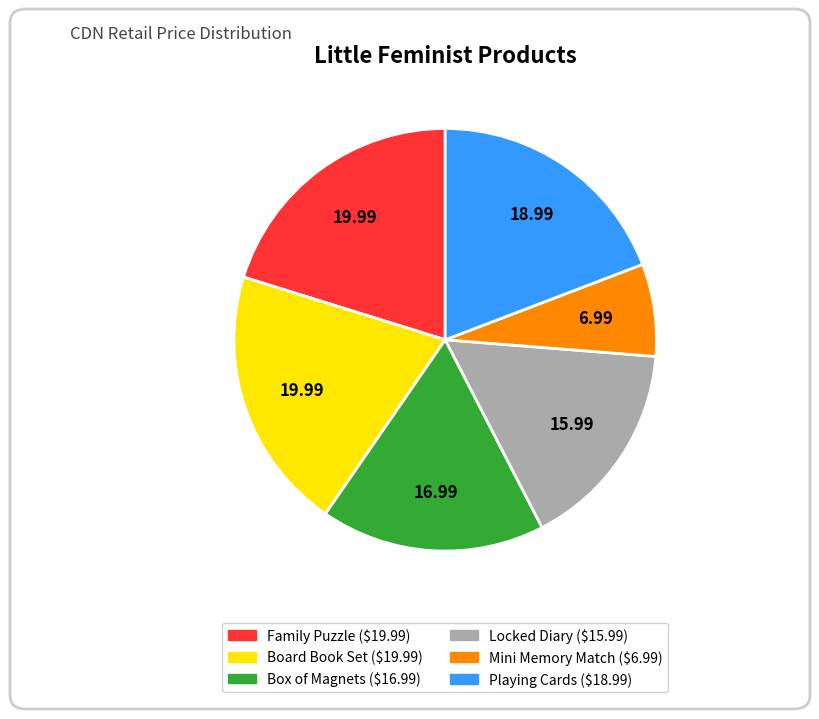

Does any single category account for the majority?

No